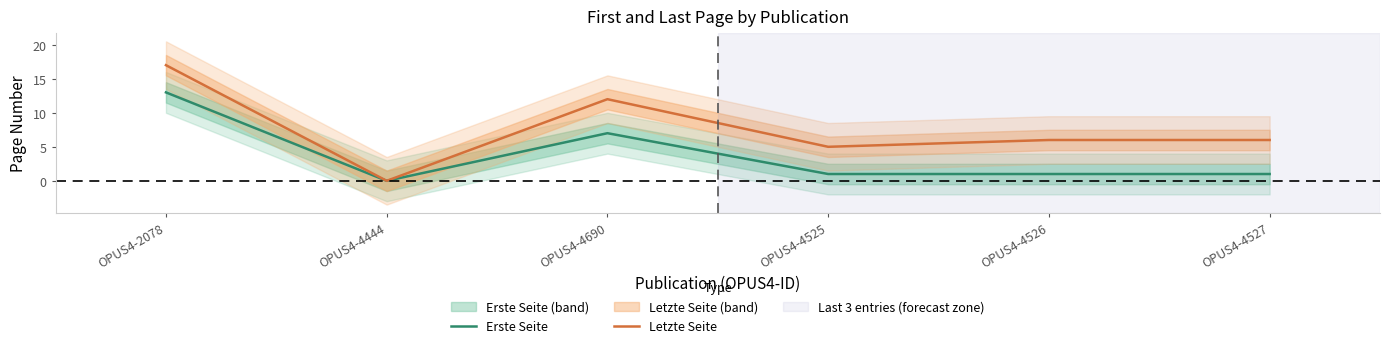

True or false: Letzte Seite has more than 2 points higher than both neighbors.

False